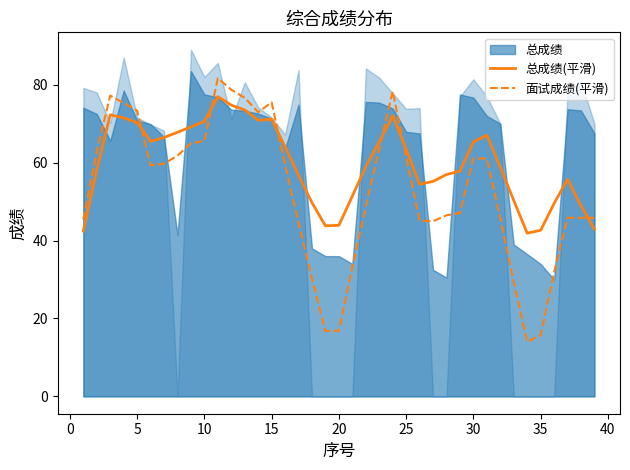

True or false: 总成绩(平滑) has more than 0 points higher than both neighbors.

True